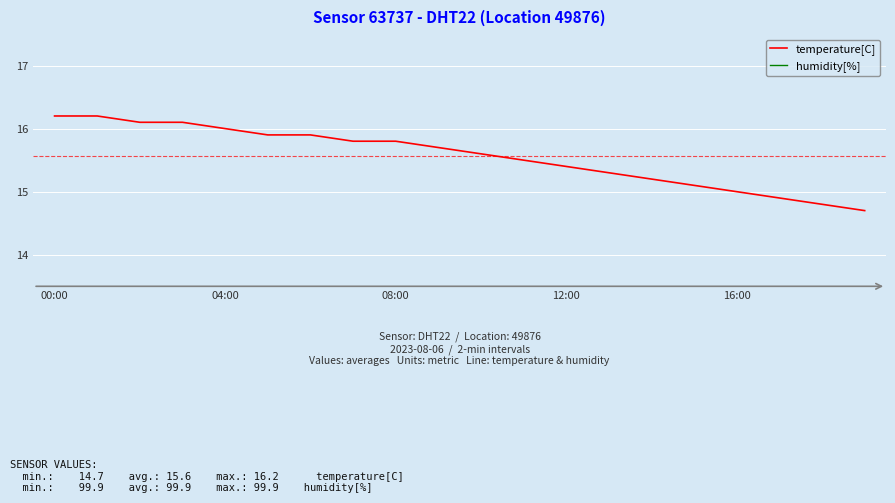

At how many categories does at least one series exceed 14?

20